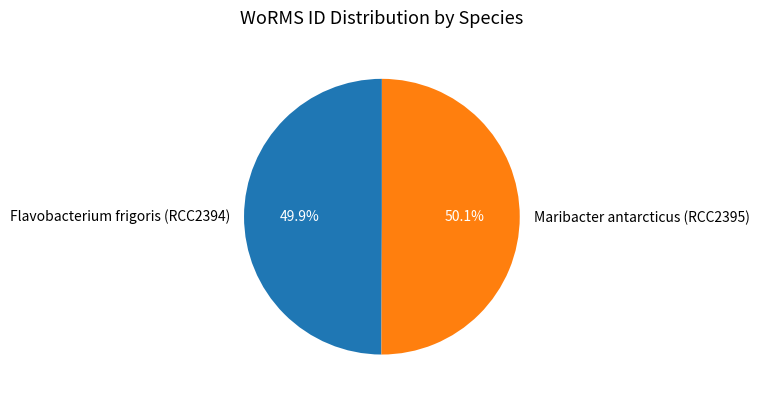

What is the ratio of the value at Flavobacterium frigoris (RCC2394) to the value at Maribacter antarcticus (RCC2395)?

1.0